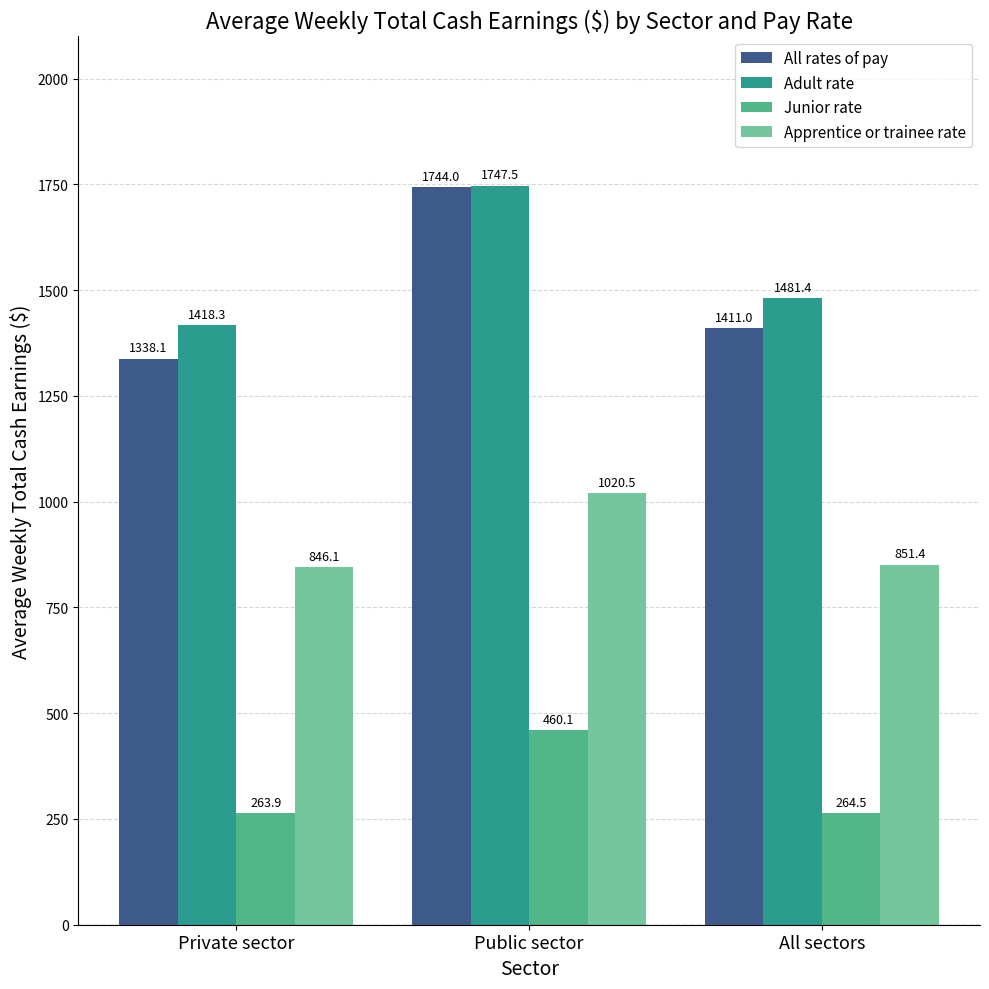

At which category is the sum across all series the highest?

Public sector